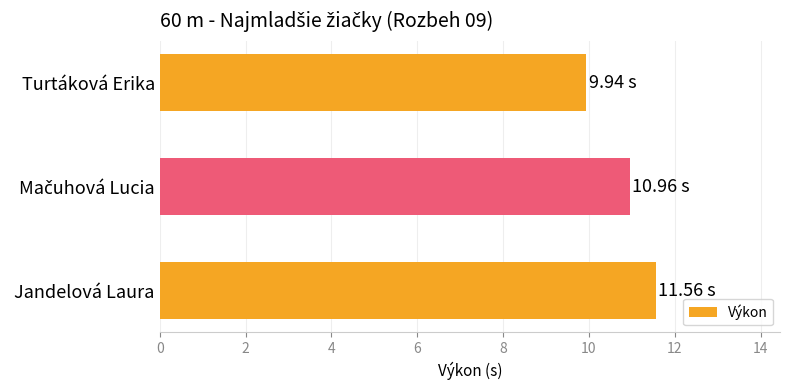

What is the difference between the second highest and minimum values?

1.0